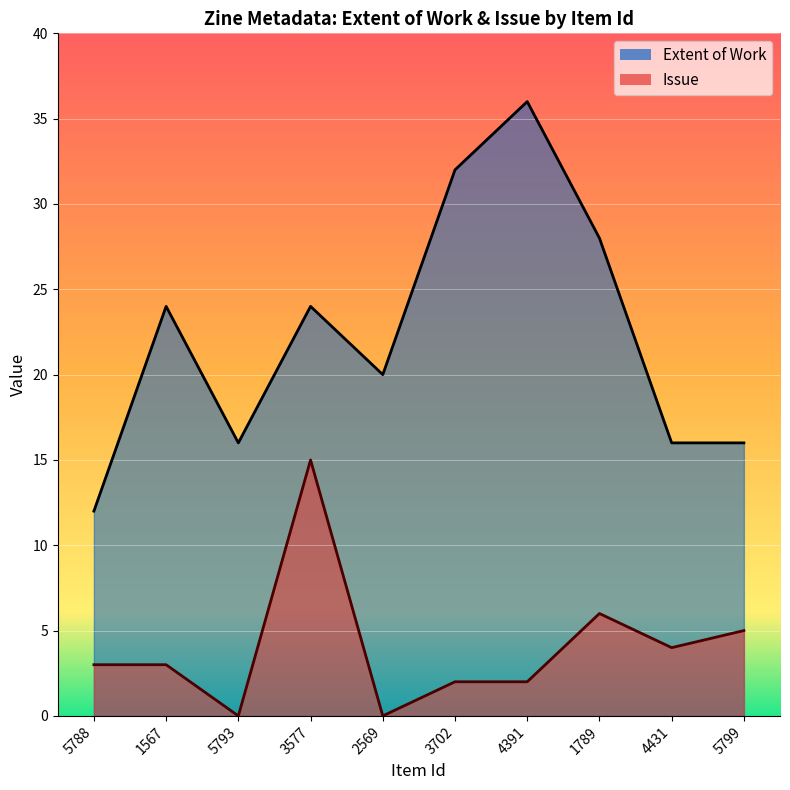

True or false: Extent of Work and Issue intersect in this chart.

False